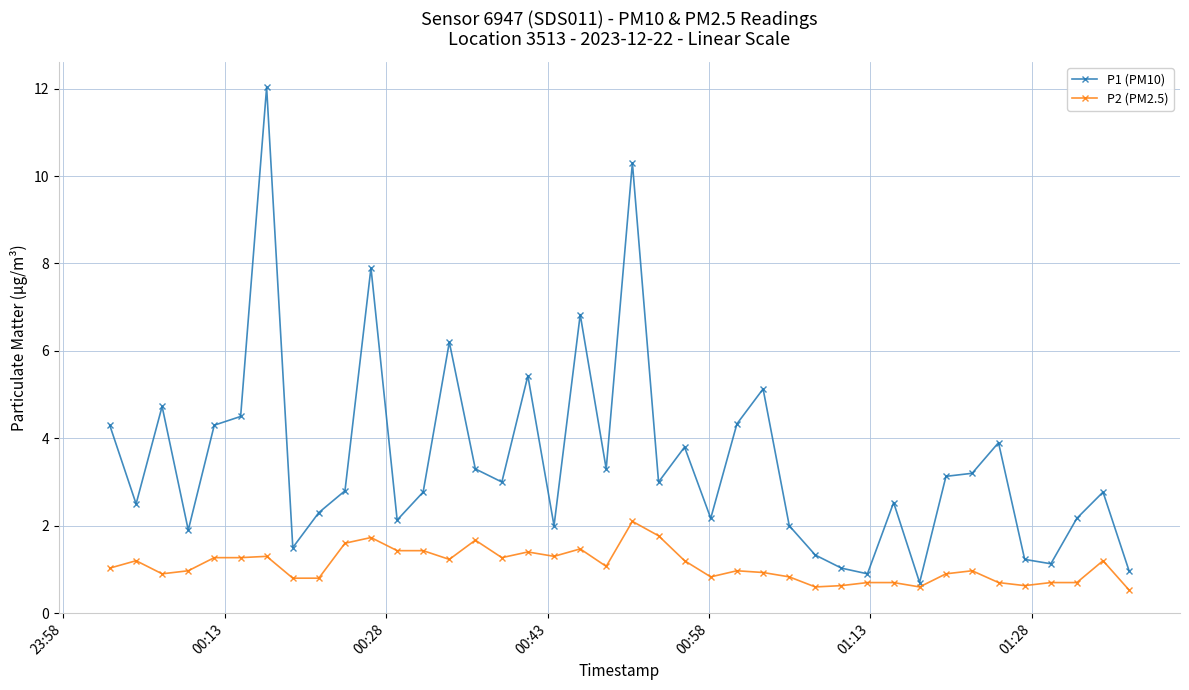

Rank the series by their average value, from lowest to highest.

P2 (PM2.5), P1 (PM10)